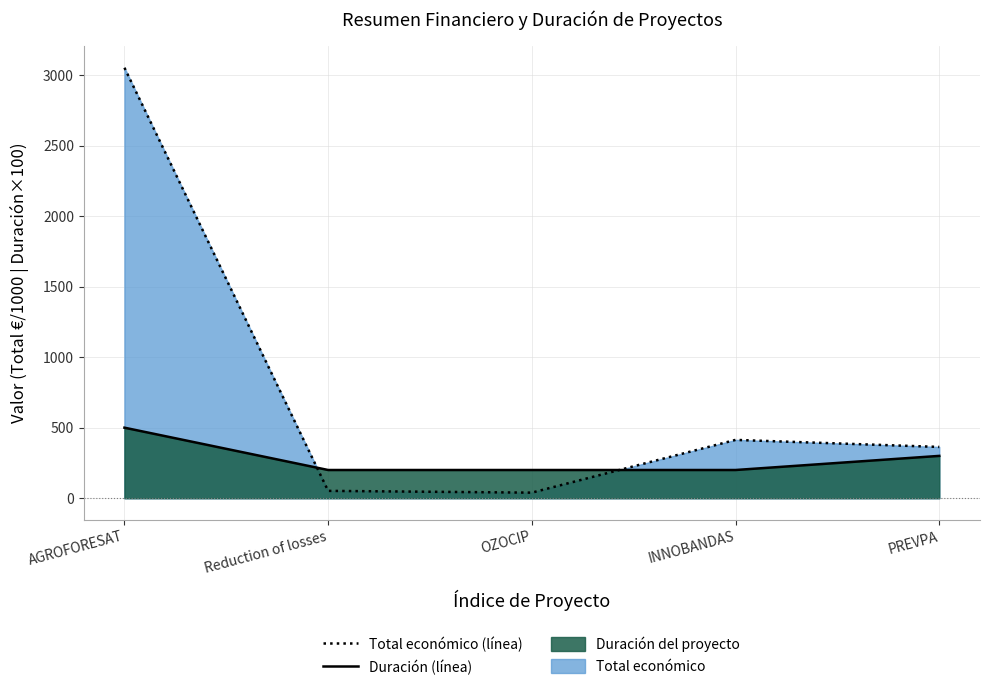

Which series has the largest total across all categories?

Total económico (línea)